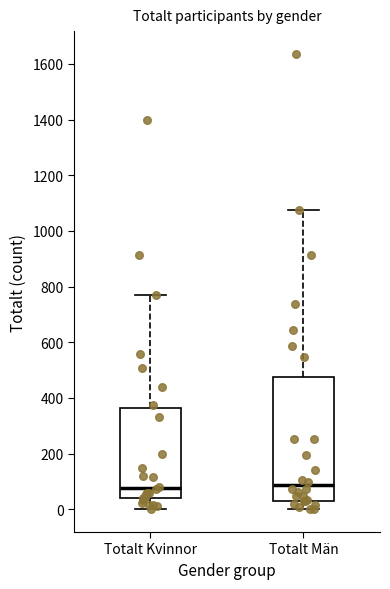

Reading left to right, read every box against the y-axis: the position of its median line, the range the box covers, and the ends of its whiskers. The values are not printed on the chart, so give them approximately, as read against the axis.

Totalt Kvinnor: median 80, box 40 to 360, whiskers 0 to 780
Totalt Män: median 80, box 40 to 480, whiskers 0 to 1080